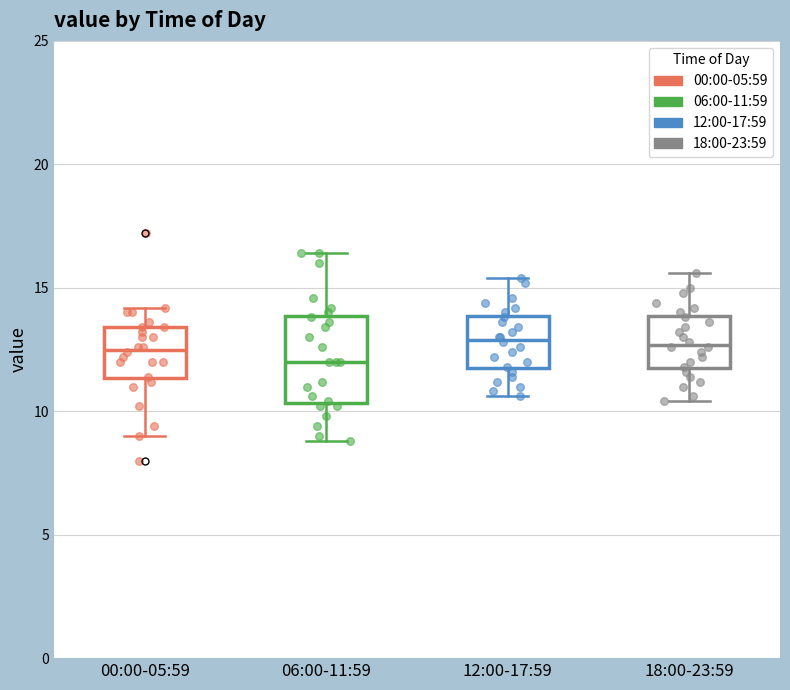

Which box's median line is the lowest?

06:00-11:59